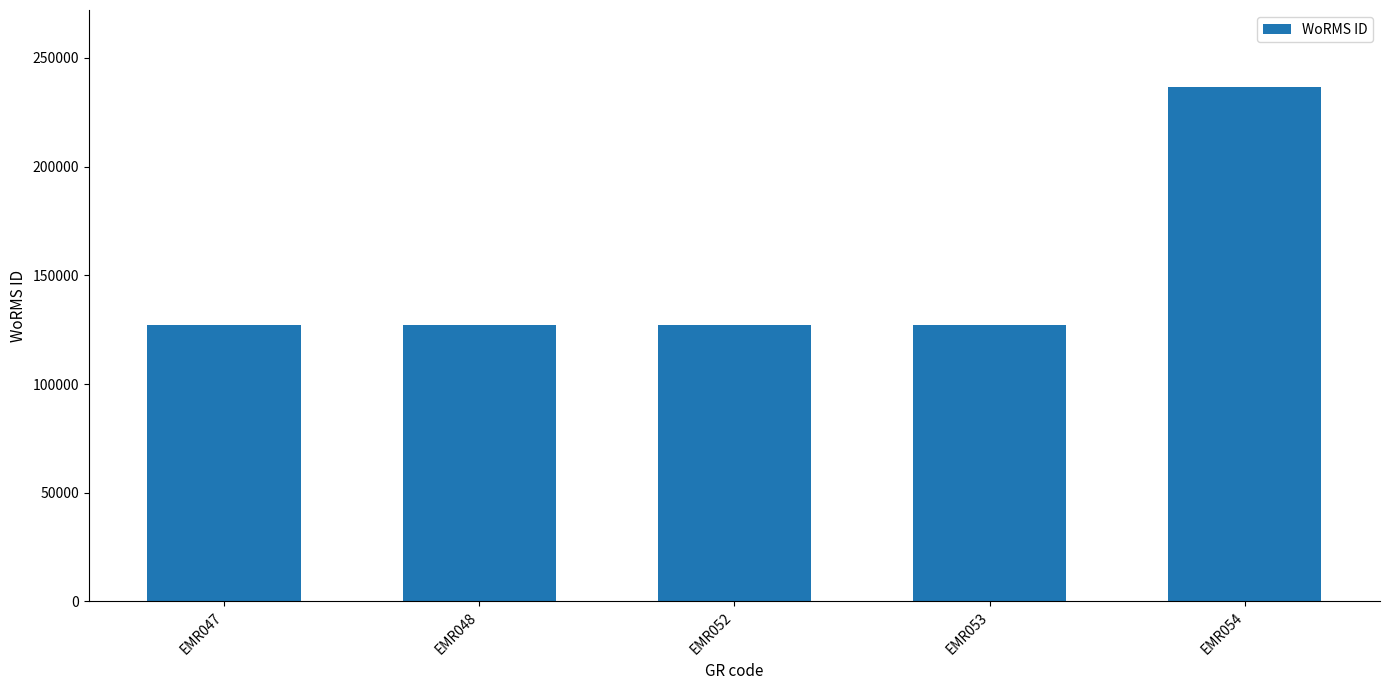

Approximately how many times larger is the value at EMR047 compared to EMR054?

0.5